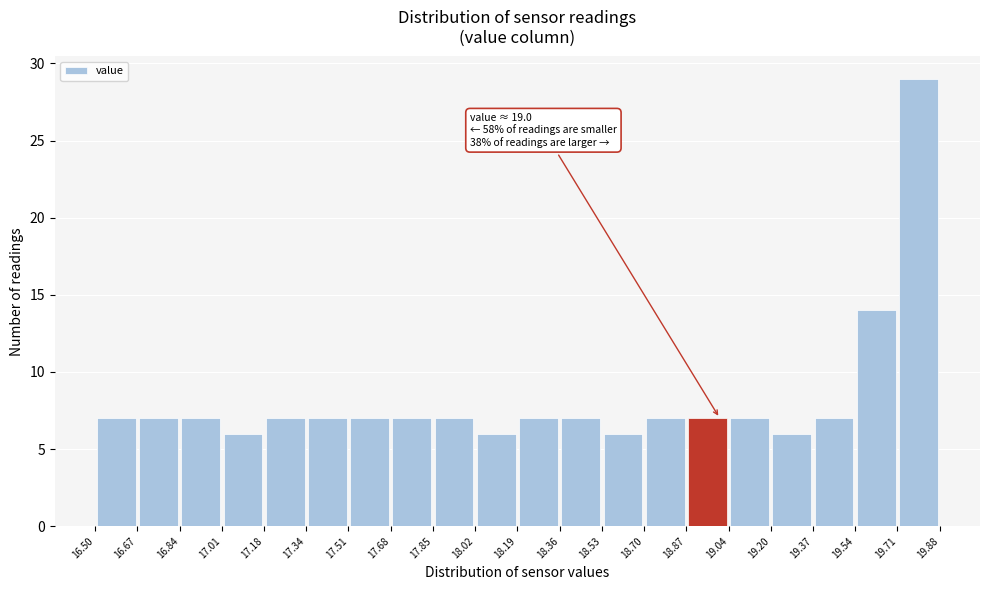

Over which range of the x-axis is the bar tallest?

19.71 to 19.88